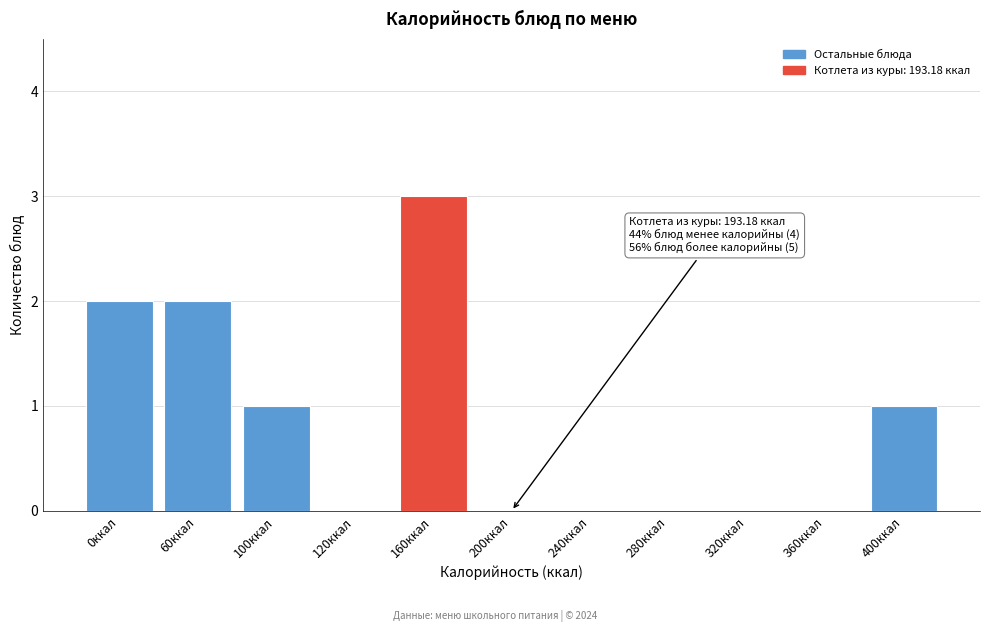

Reading left to right, what are all the values shown in this chart?

0ккал=2	60ккал=2	100ккал=1	120ккал=0	160ккал=3	200ккал=0	240ккал=0	280ккал=0	320ккал=0	360ккал=0	400ккал=1